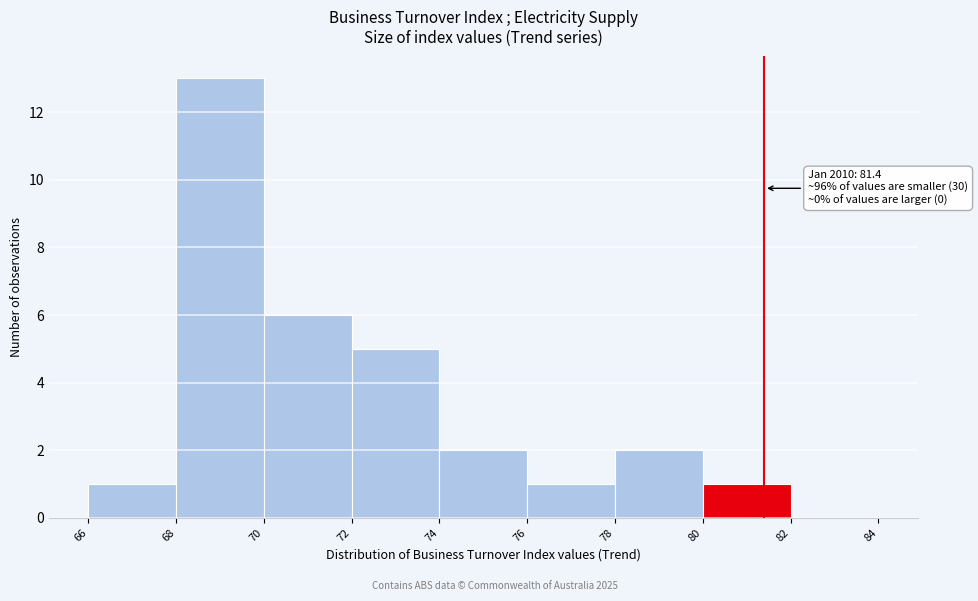

Which range on the x-axis has the tallest bar?

68 to 70